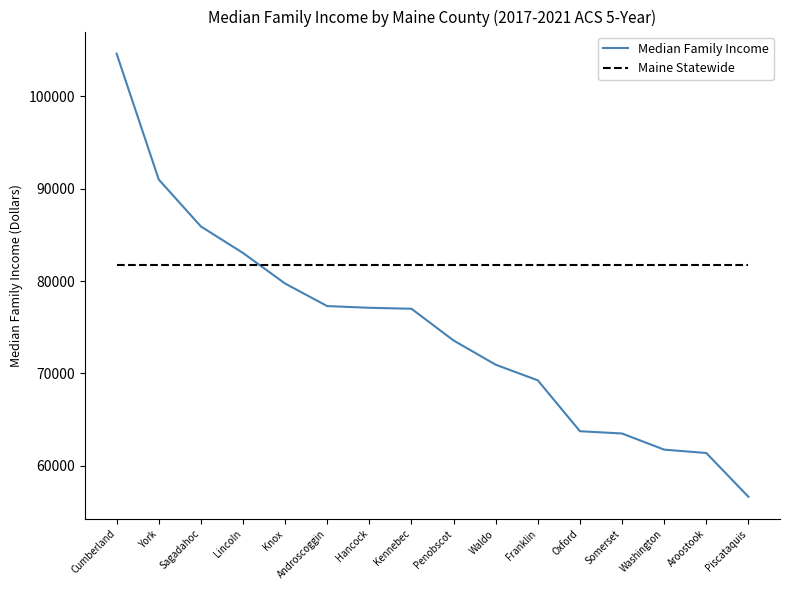

The Maine Statewide series shows 40995 at Penobscot. True or false?

False